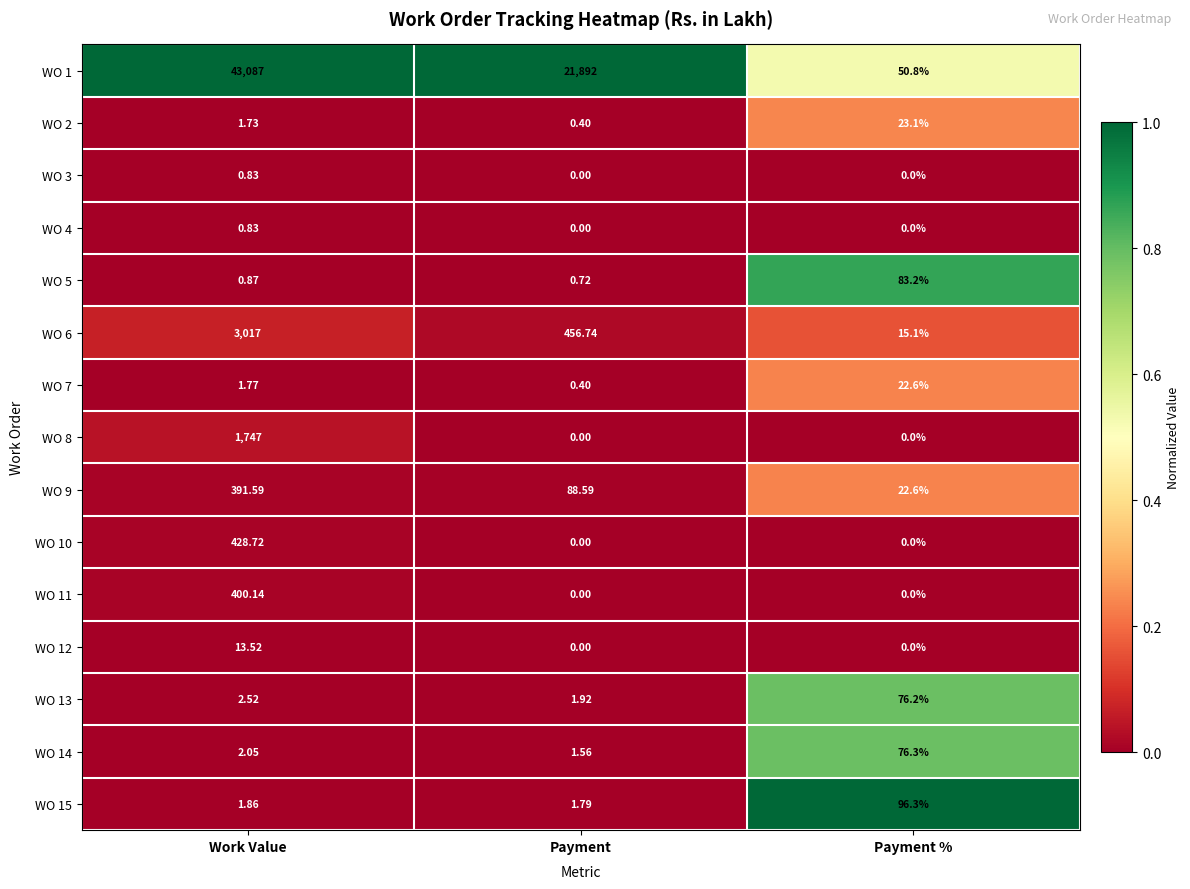

Which series changed the most between Work Value and Payment?

WO 1